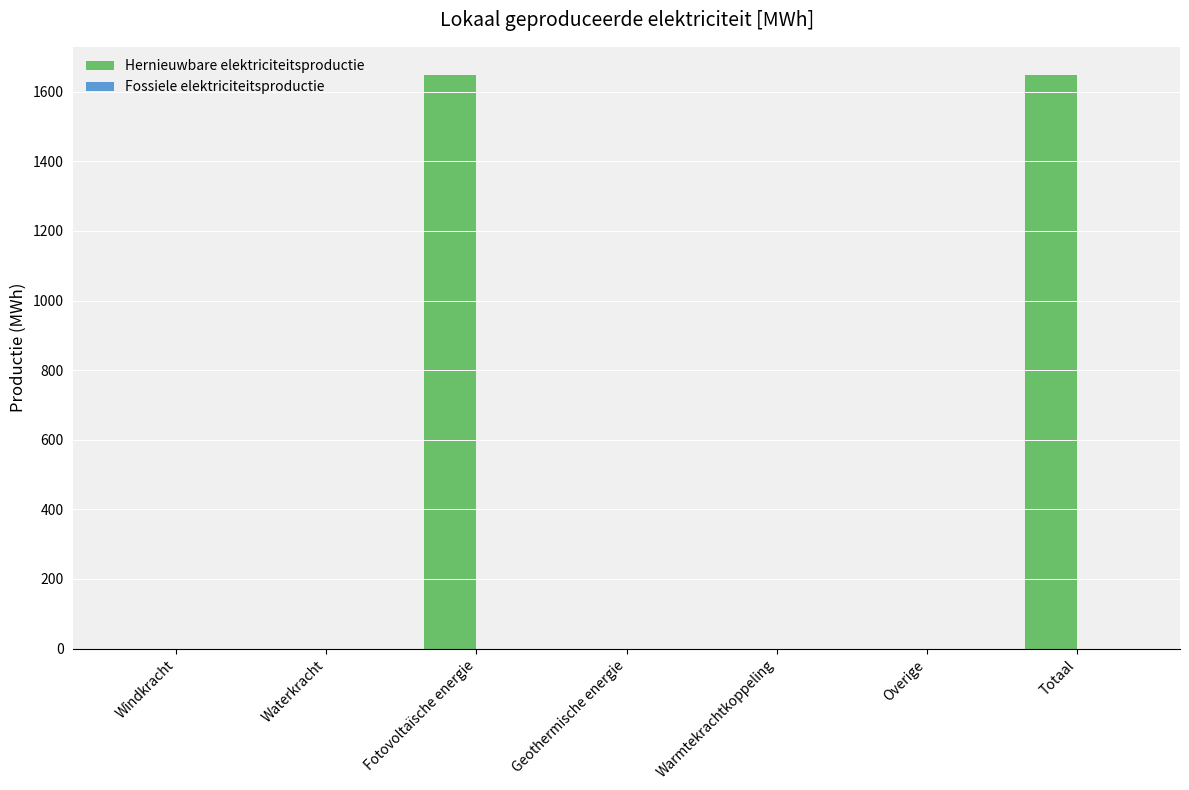

The value at Geothermische energie is 0.0. True or false?

True